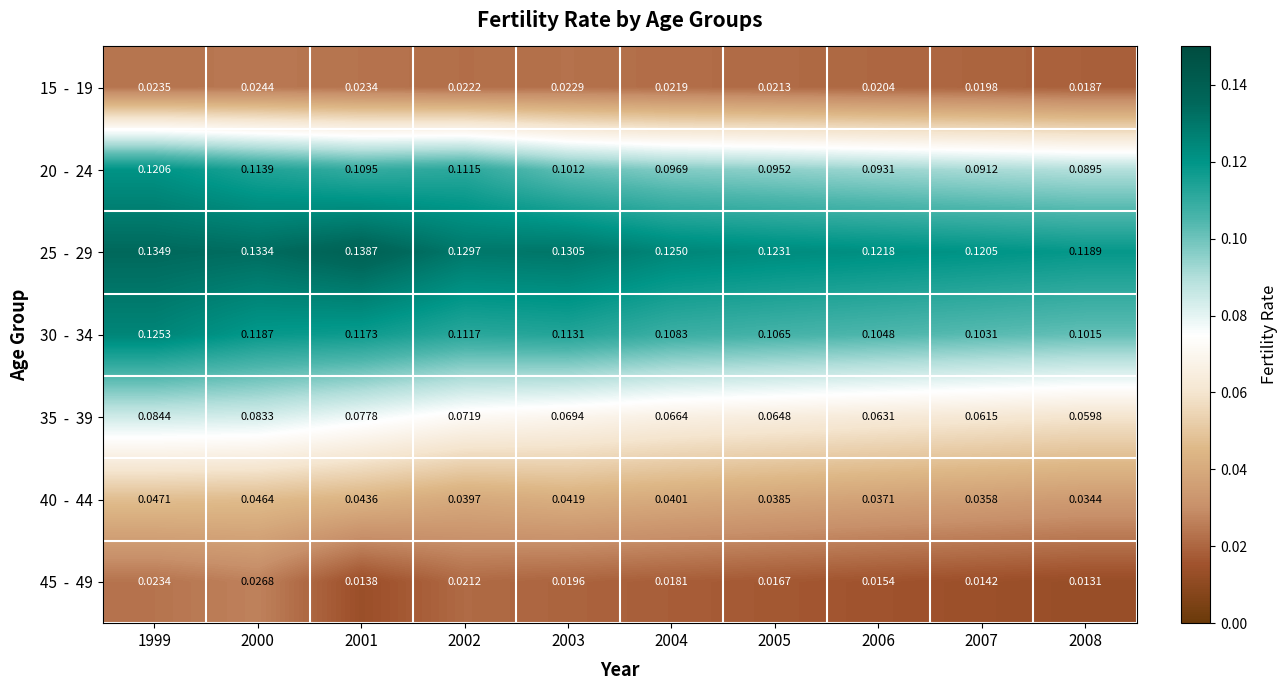

How many categories are shown in the chart?

10